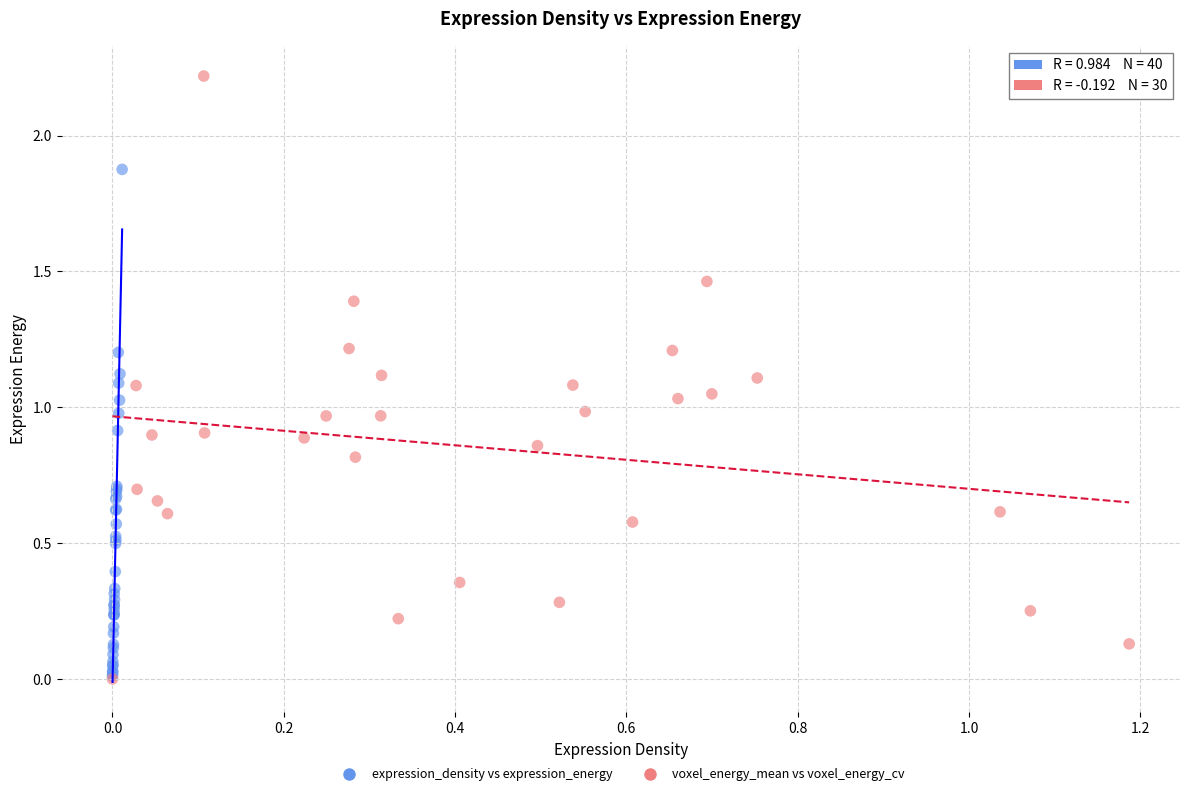

Which series has the widest spread of Y values?

voxel_energy_mean vs voxel_energy_cv